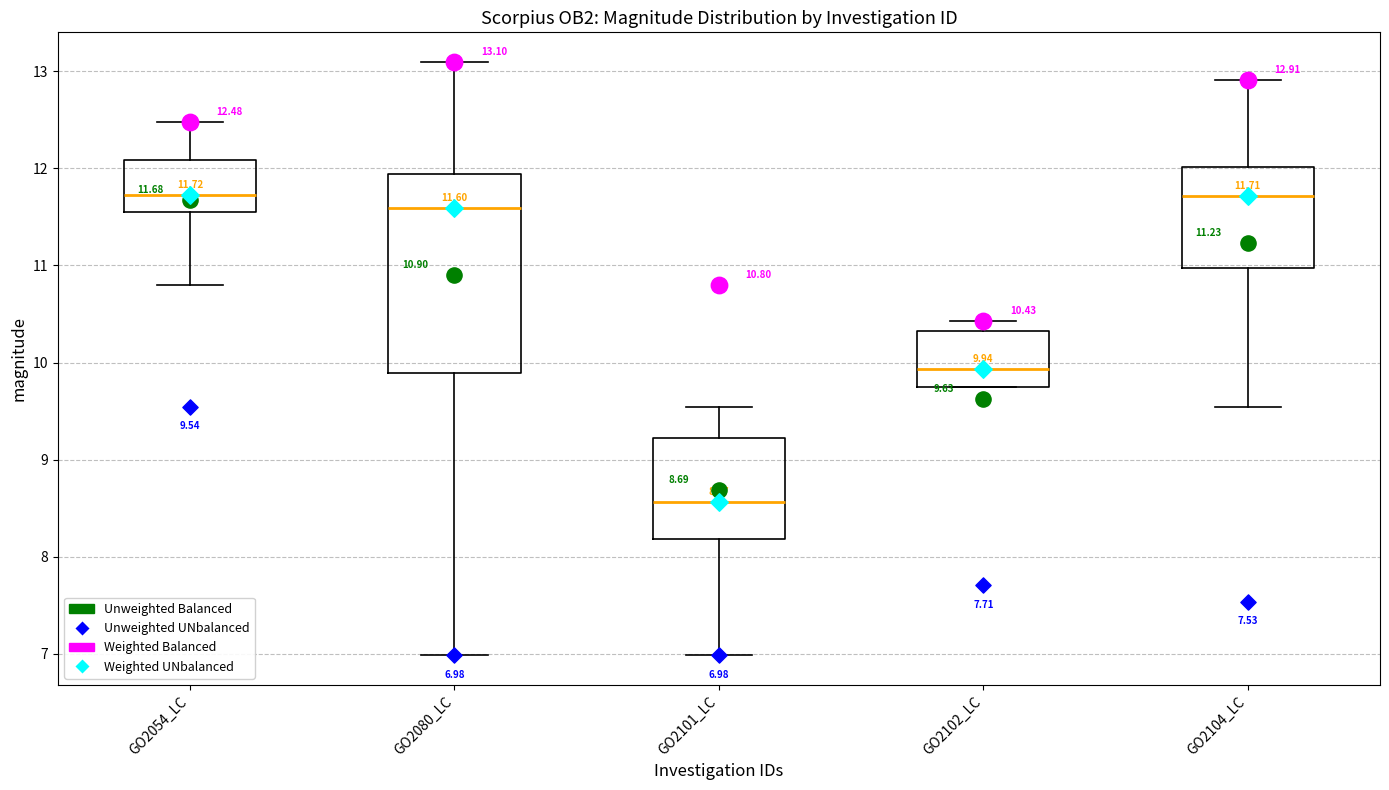

Comparing the boxes themselves (not the whiskers), which one is the tallest?

GO2080_LC